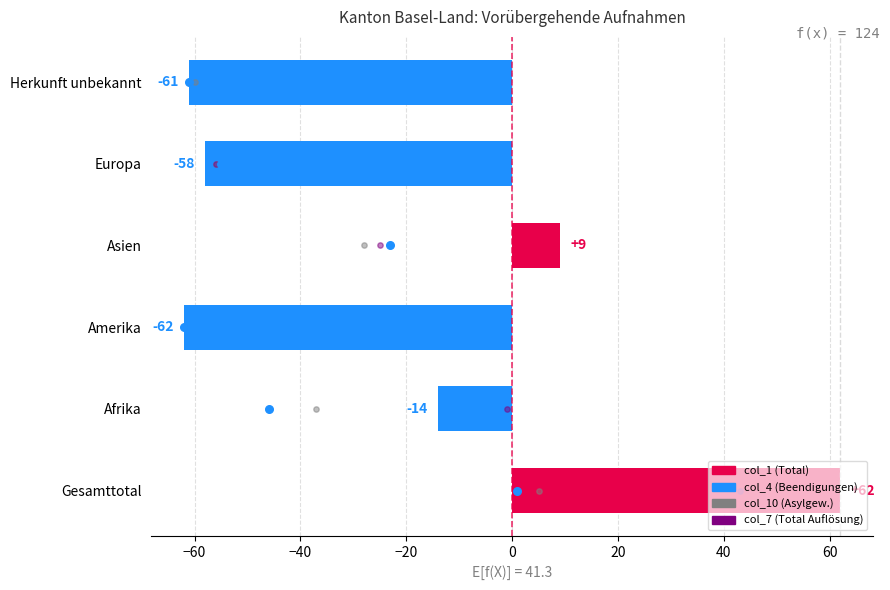

At how many categories does at least one series exceed -31?

6